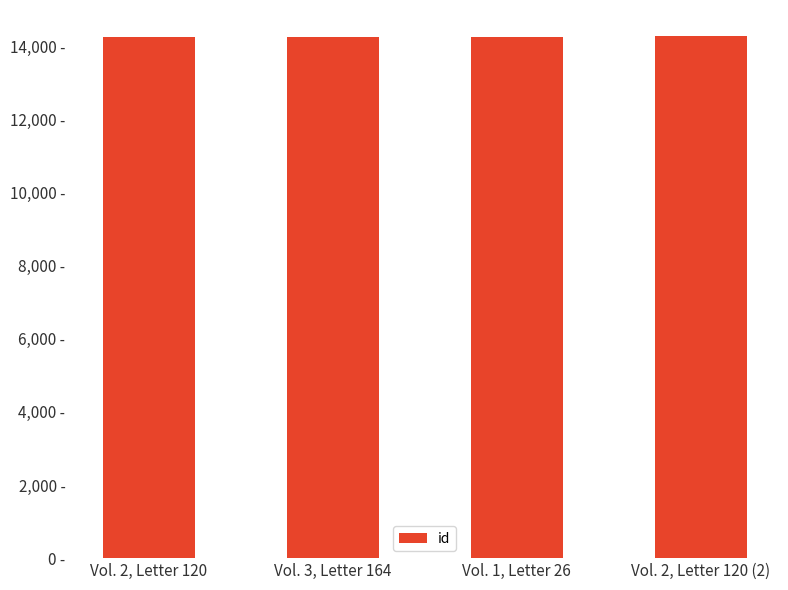

Are the bars horizontal?

No